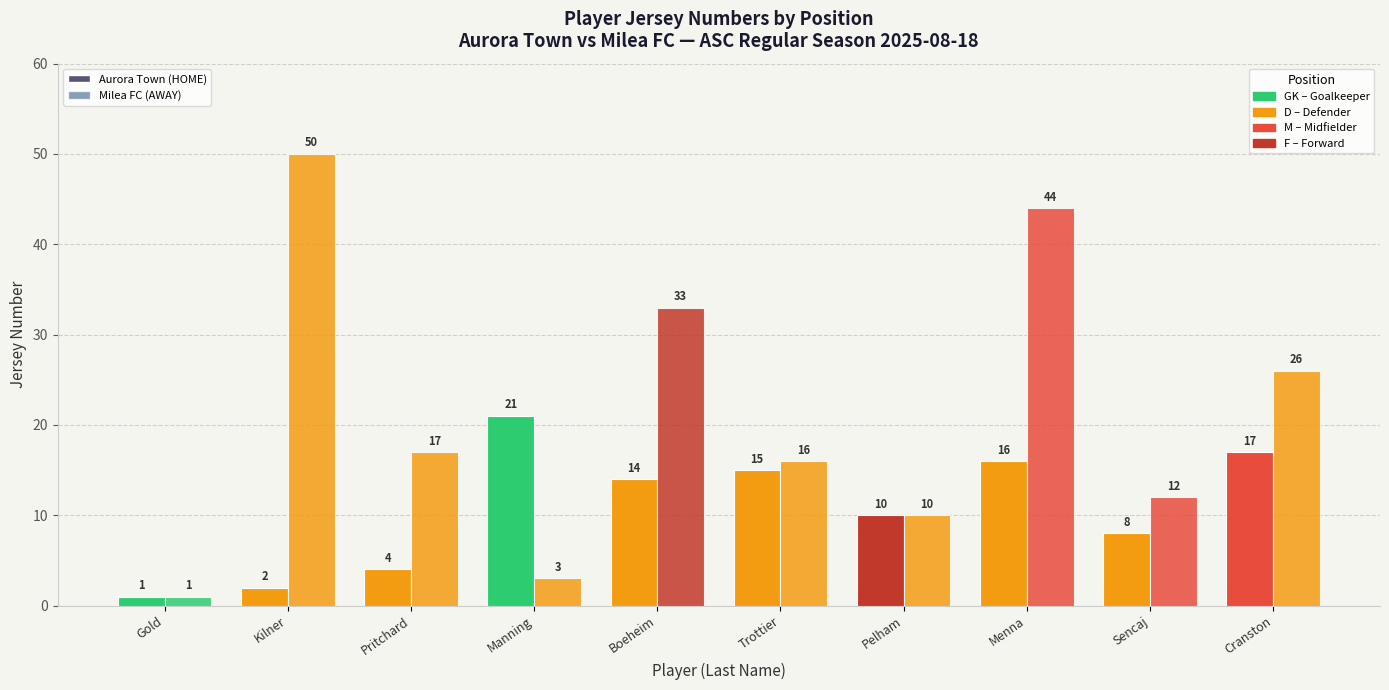

List the series in order of their overall mean, highest first.

Milea FC (AWAY), Aurora Town (HOME)